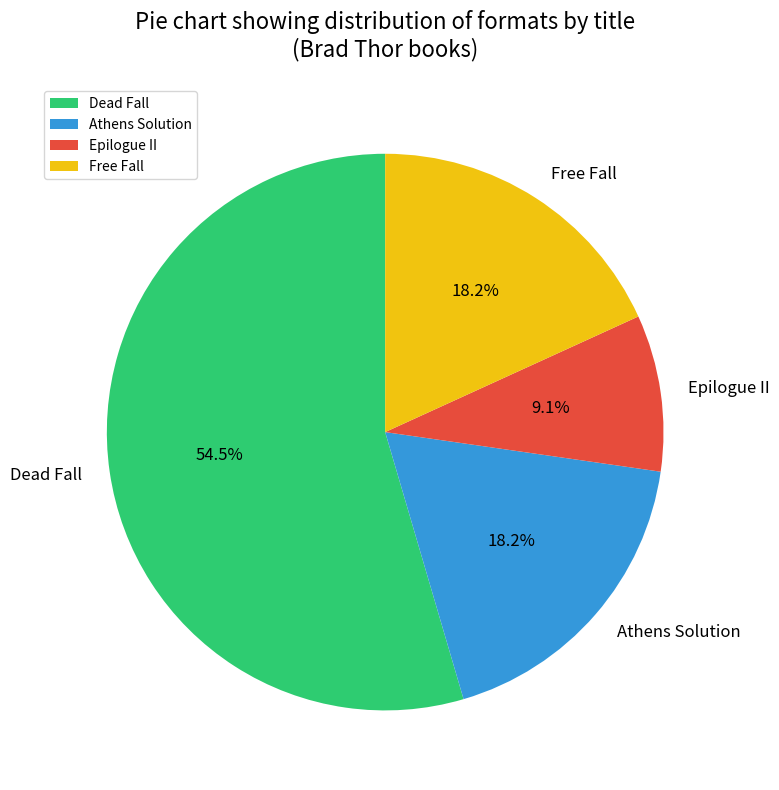

How many segments does this pie chart have?

4